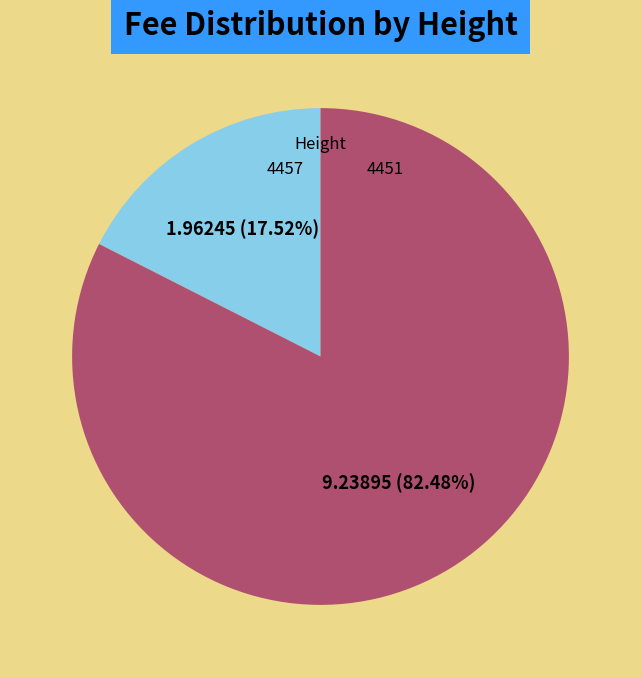

To the nearest percent, what is the difference between the largest and smallest slice percentages?

65%